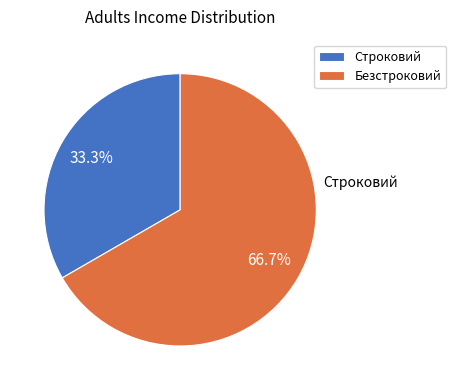

Which category has the smallest portion of the pie?

Строковий